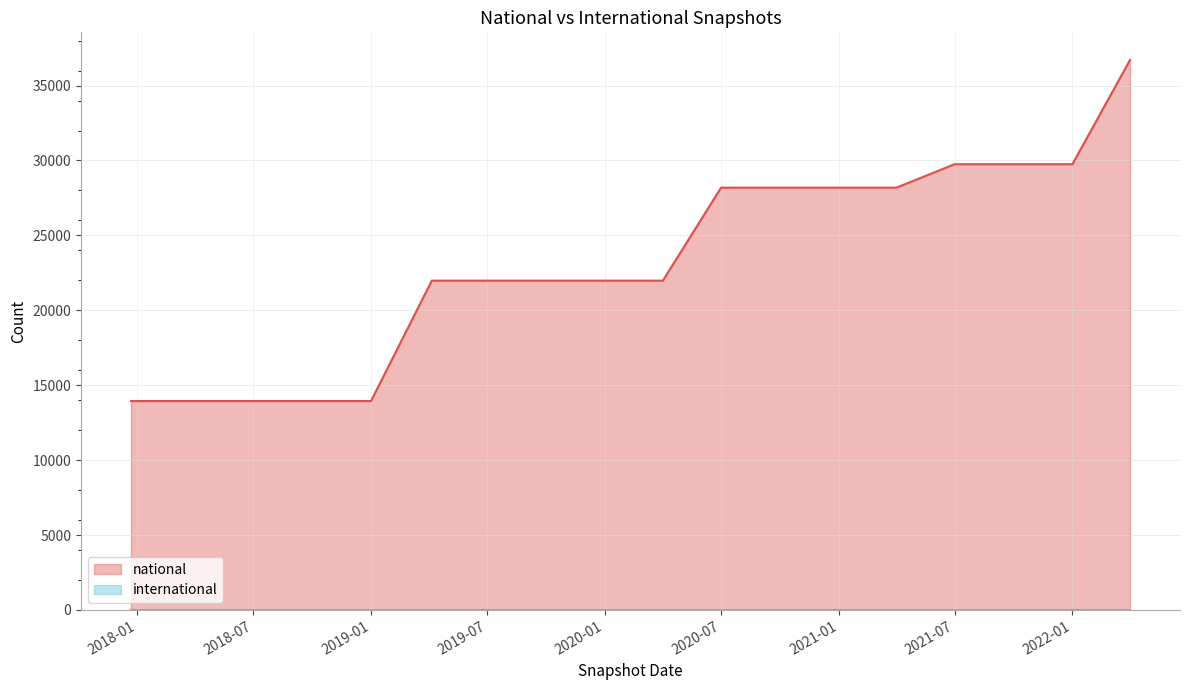

What is the difference between the second highest and second lowest values?

15810